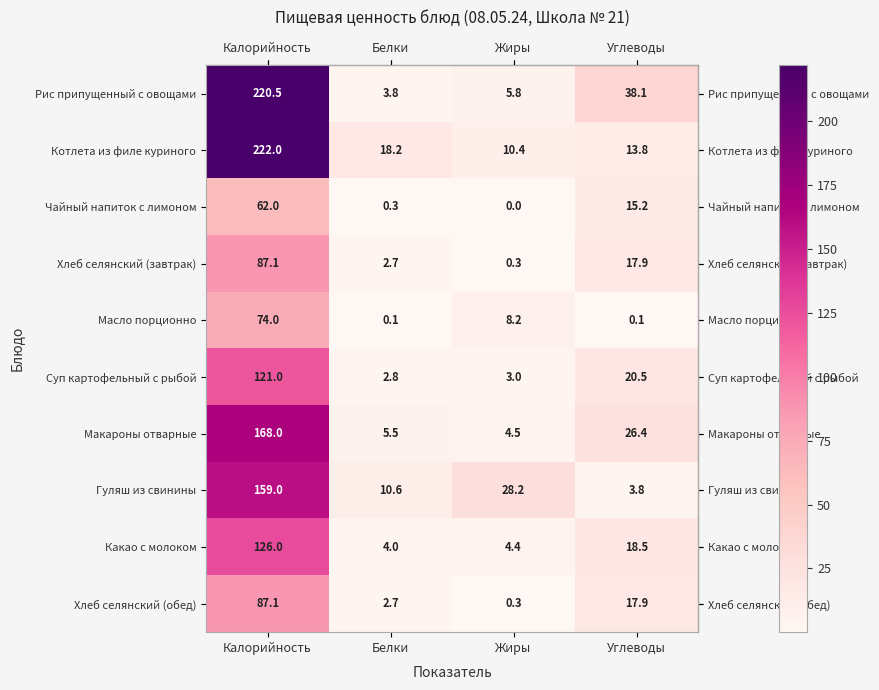

What is the difference between the Масло порционно values at Калорийность and Жиры?

65.8